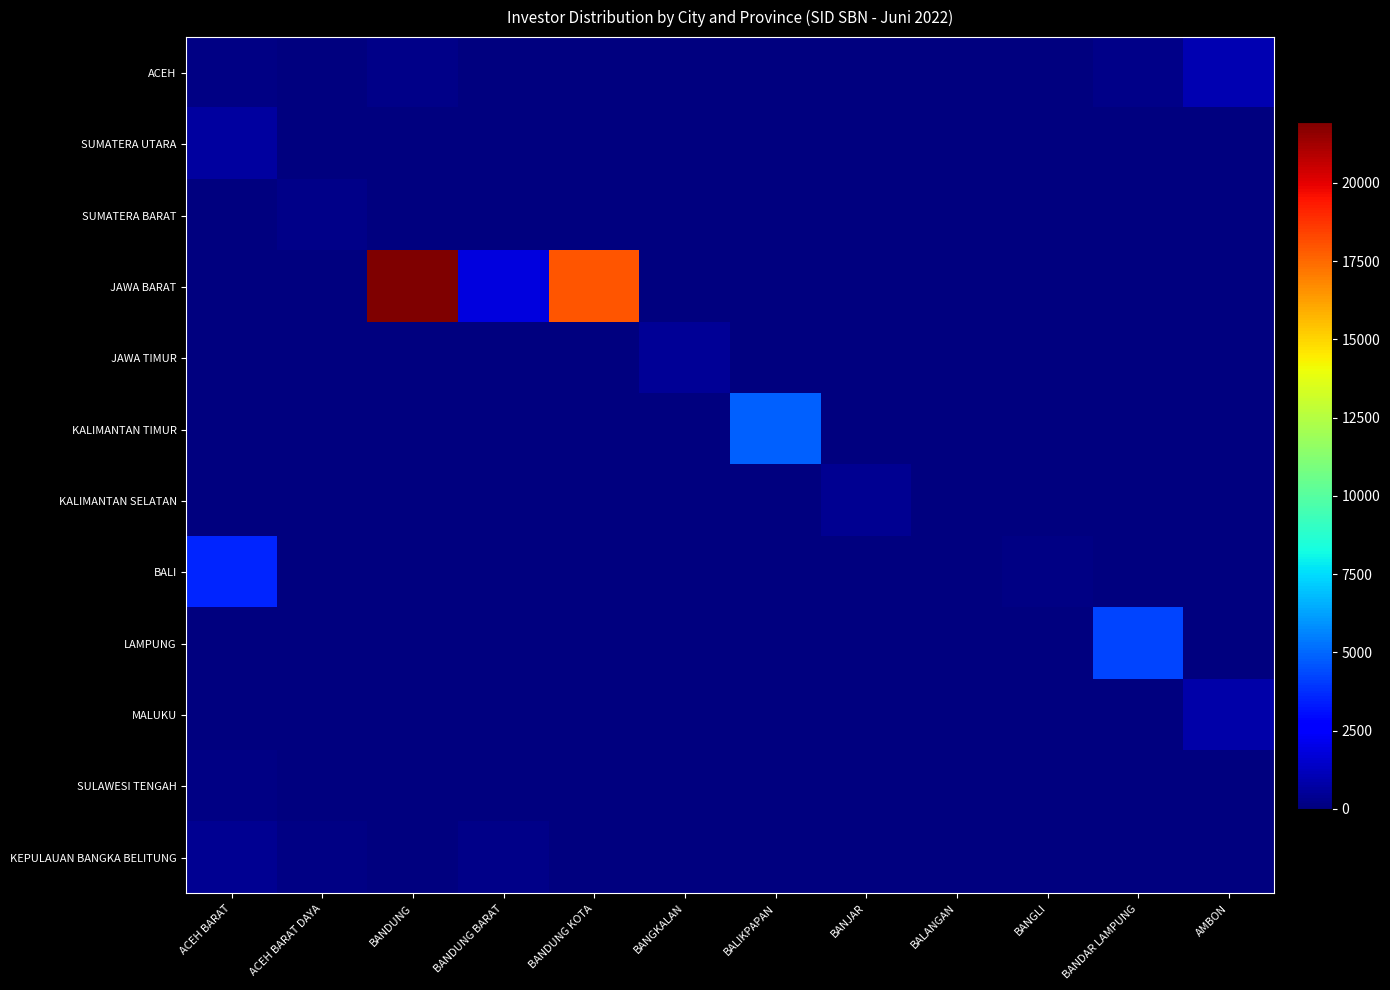

Reading left to right, list all the values displayed in this chart.

ACEH: ACEH BARAT=117	ACEH BARAT DAYA=46	BANDUNG=204	BANDUNG BARAT=31	BANDUNG KOTA=55	BANGKALAN=50	BALIKPAPAN=65	BANJAR=44	BALANGAN=50	BANGLI=59	BANDAR LAMPUNG=187	AMBON=950
SUMATERA UTARA: ACEH BARAT=606	ACEH BARAT DAYA=0	BANDUNG=0	BANDUNG BARAT=0	BANDUNG KOTA=0	BANGKALAN=0	BALIKPAPAN=0	BANJAR=0	BALANGAN=0	BANGLI=0	BANDAR LAMPUNG=0	AMBON=0
SUMATERA BARAT: ACEH BARAT=0	ACEH BARAT DAYA=243	BANDUNG=0	BANDUNG BARAT=0	BANDUNG KOTA=0	BANGKALAN=0	BALIKPAPAN=0	BANJAR=0	BALANGAN=0	BANGLI=0	BANDAR LAMPUNG=0	AMBON=0
JAWA BARAT: ACEH BARAT=0	ACEH BARAT DAYA=0	BANDUNG=21949	BANDUNG BARAT=1824	BANDUNG KOTA=17940	BANGKALAN=0	BALIKPAPAN=0	BANJAR=0	BALANGAN=0	BANGLI=0	BANDAR LAMPUNG=0	AMBON=0
JAWA TIMUR: ACEH BARAT=0	ACEH BARAT DAYA=0	BANDUNG=0	BANDUNG BARAT=0	BANDUNG KOTA=0	BANGKALAN=466	BALIKPAPAN=0	BANJAR=0	BALANGAN=0	BANGLI=0	BANDAR LAMPUNG=0	AMBON=0
KALIMANTAN TIMUR: ACEH BARAT=0	ACEH BARAT DAYA=0	BANDUNG=0	BANDUNG BARAT=0	BANDUNG KOTA=0	BANGKALAN=0	BALIKPAPAN=4853	BANJAR=0	BALANGAN=0	BANGLI=0	BANDAR LAMPUNG=0	AMBON=0
KALIMANTAN SELATAN: ACEH BARAT=0	ACEH BARAT DAYA=0	BANDUNG=0	BANDUNG BARAT=0	BANDUNG KOTA=0	BANGKALAN=0	BALIKPAPAN=0	BANJAR=400	BALANGAN=40	BANGLI=0	BANDAR LAMPUNG=0	AMBON=0
BALI: ACEH BARAT=3589	ACEH BARAT DAYA=0	BANDUNG=0	BANDUNG BARAT=0	BANDUNG KOTA=0	BANGKALAN=0	BALIKPAPAN=0	BANJAR=0	BALANGAN=0	BANGLI=141	BANDAR LAMPUNG=0	AMBON=0
LAMPUNG: ACEH BARAT=0	ACEH BARAT DAYA=0	BANDUNG=0	BANDUNG BARAT=0	BANDUNG KOTA=0	BANGKALAN=0	BALIKPAPAN=0	BANJAR=0	BALANGAN=0	BANGLI=0	BANDAR LAMPUNG=4202	AMBON=0
MALUKU: ACEH BARAT=0	ACEH BARAT DAYA=0	BANDUNG=0	BANDUNG BARAT=0	BANDUNG KOTA=0	BANGKALAN=0	BALIKPAPAN=0	BANJAR=0	BALANGAN=0	BANGLI=0	BANDAR LAMPUNG=0	AMBON=828
SULAWESI TENGAH: ACEH BARAT=129	ACEH BARAT DAYA=30	BANDUNG=4	BANDUNG BARAT=0	BANDUNG KOTA=0	BANGKALAN=0	BALIKPAPAN=0	BANJAR=0	BALANGAN=0	BANGLI=0	BANDAR LAMPUNG=0	AMBON=0
KEPULAUAN BANGKA BELITUNG: ACEH BARAT=403	ACEH BARAT DAYA=113	BANDUNG=80	BANDUNG BARAT=196	BANDUNG KOTA=0	BANGKALAN=0	BALIKPAPAN=0	BANJAR=0	BALANGAN=0	BANGLI=0	BANDAR LAMPUNG=0	AMBON=0